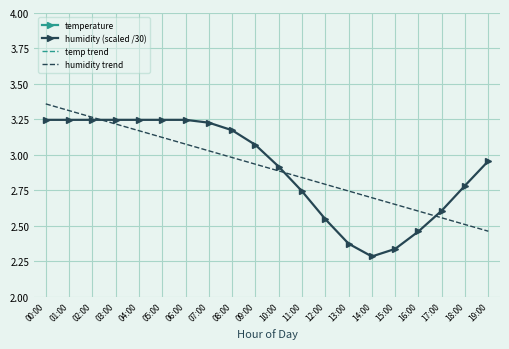

What are all the series names shown in the legend?

temperature, humidity (scaled /30), temp trend, humidity trend